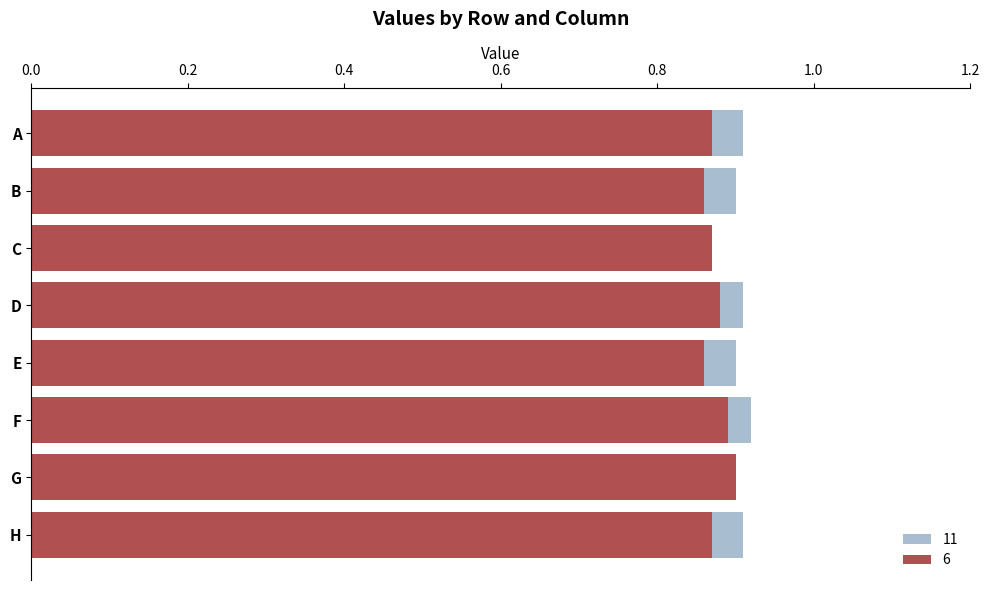

Where is 11 nearest to the value 0?

C